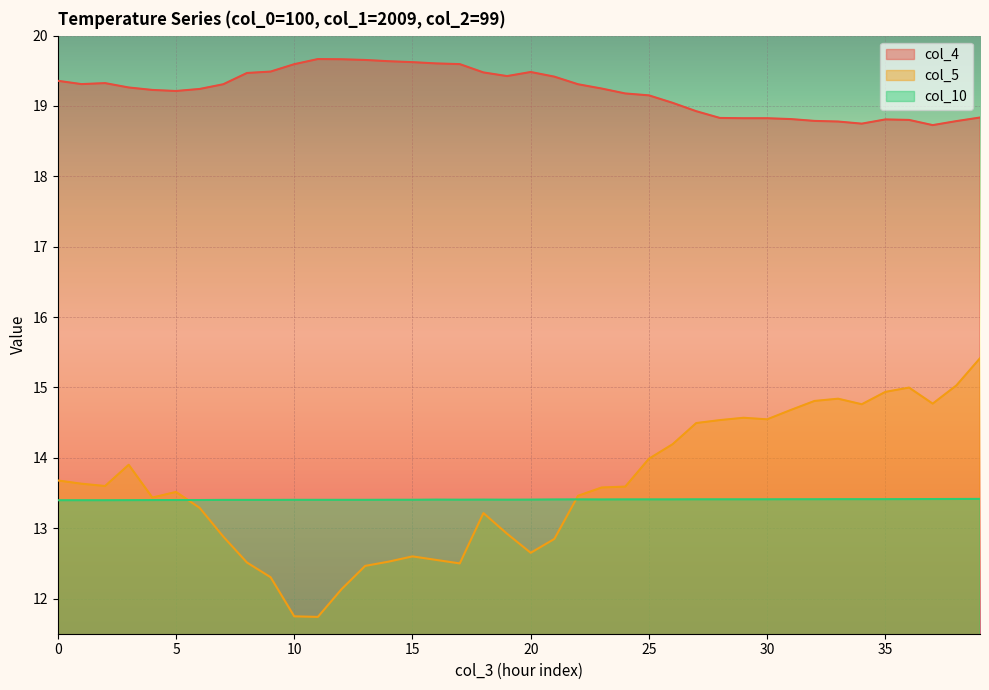

Does the chart display data point markers on the line(s)?

No